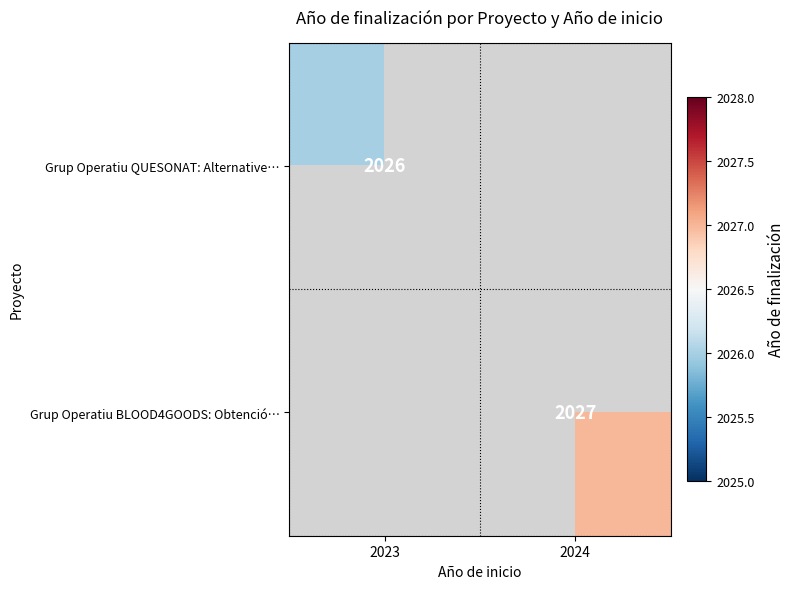

The Grup Operatiu QUESONAT: Alternative… series shows 3141 at 2023. True or false?

False